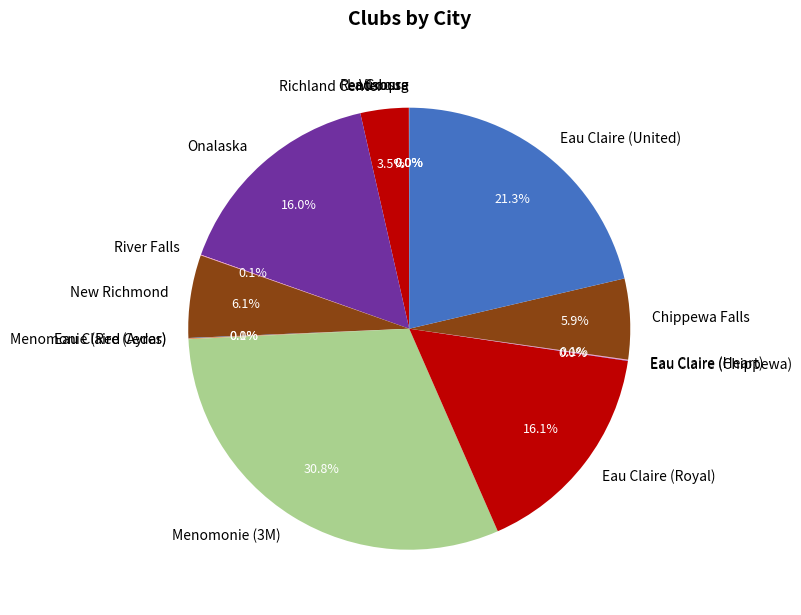

Does Chippewa Falls account for over 50% of the chart?

No